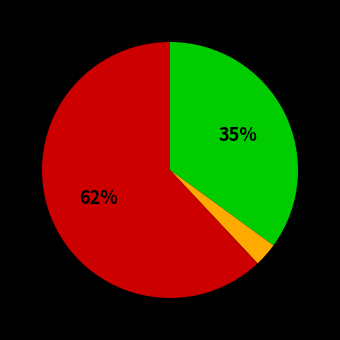

Does any single category account for the majority?

Yes